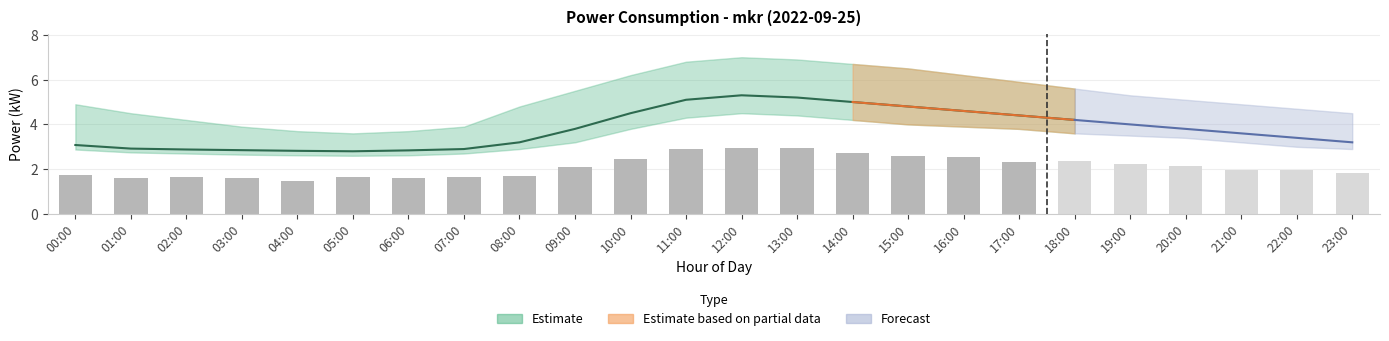

What is the label of the 8th bar from the right?

10:00